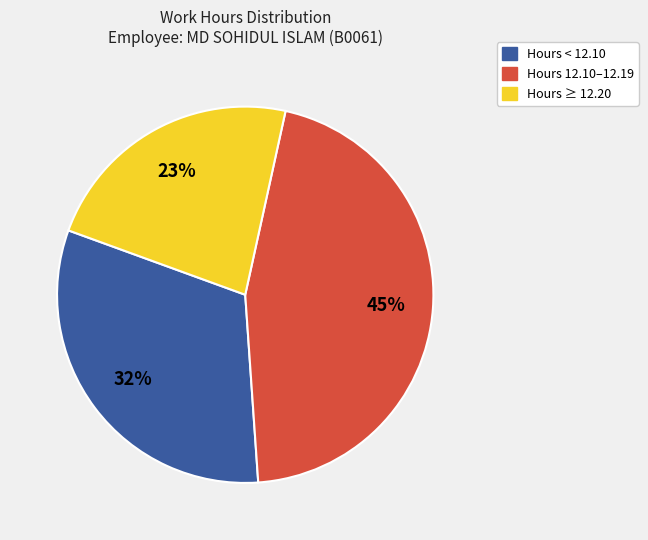

Is there any slice that represents more than half of the pie?

No